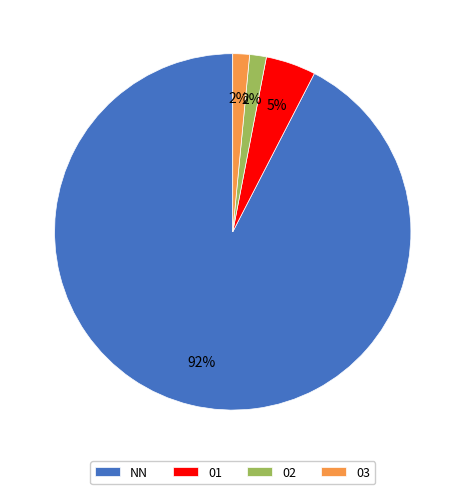

Which slice is the largest?

NN